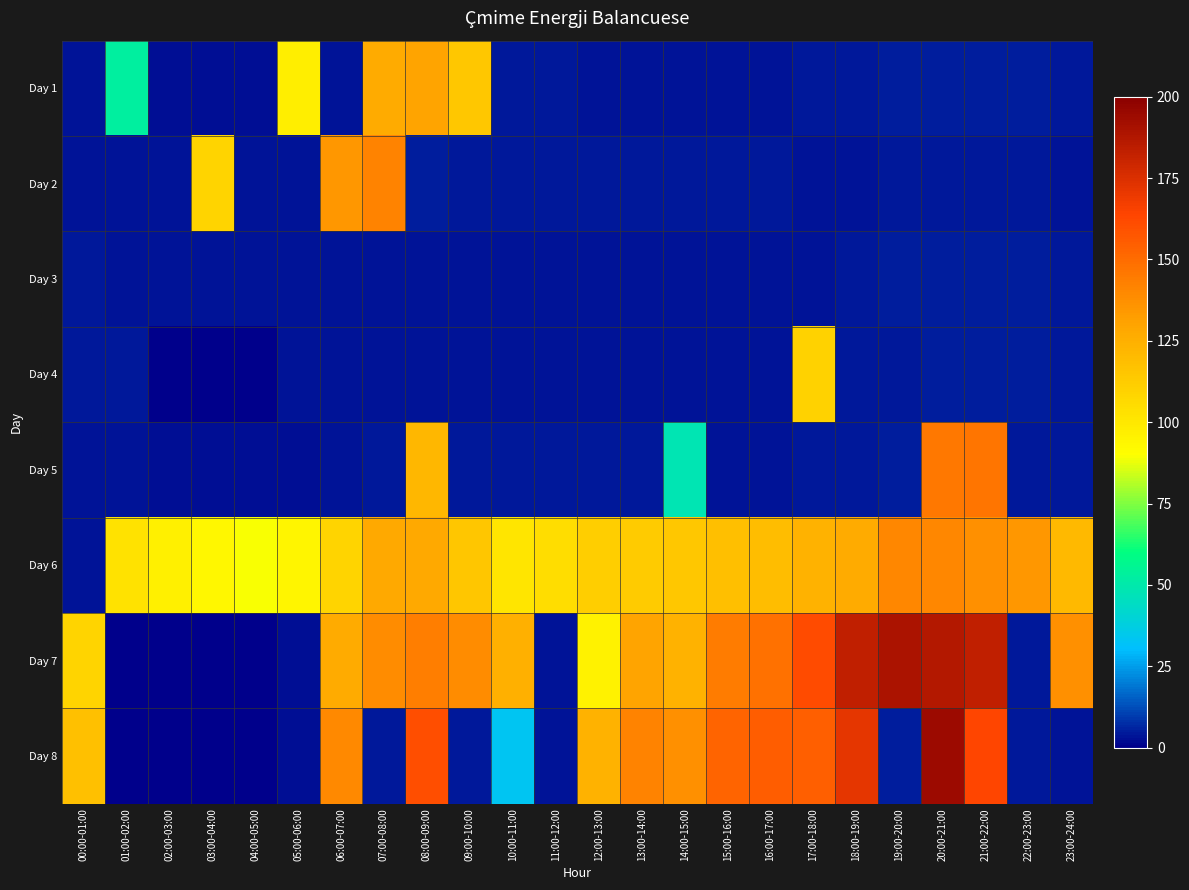

Which series has the largest total across all categories?

Day 6